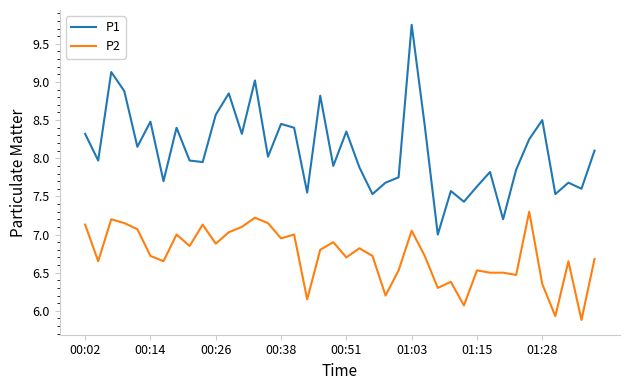

True or false: P1 and P2 intersect in this chart.

False